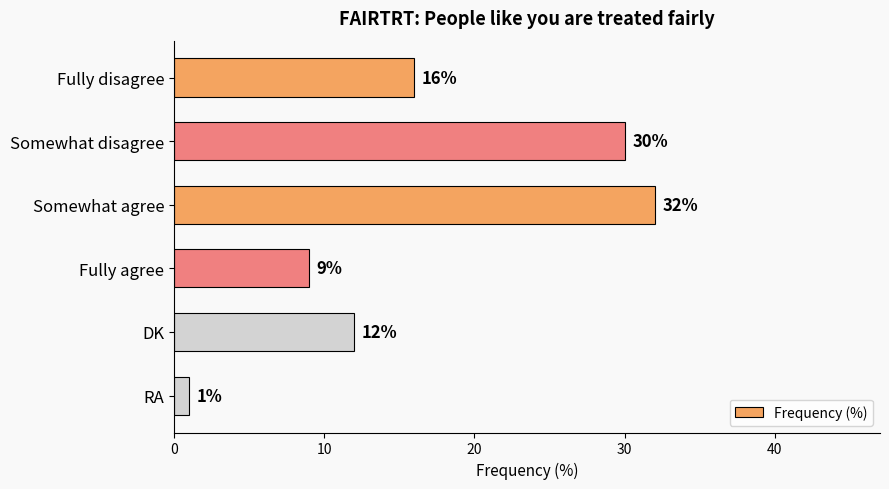

What is the average value?

17